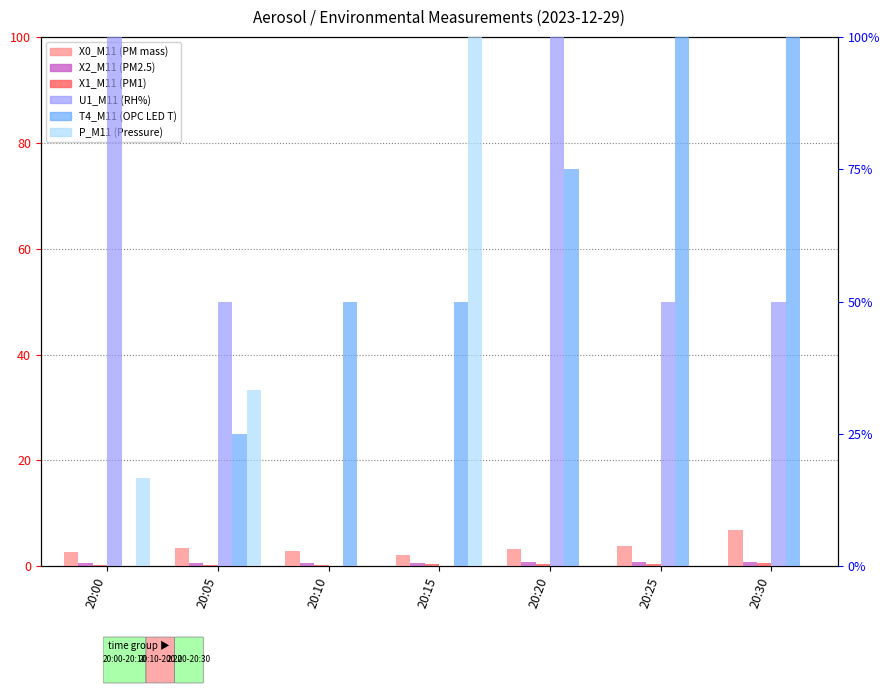

The value of U1_M11 (RH%) at 20:25 is 50.0. True or false?

True